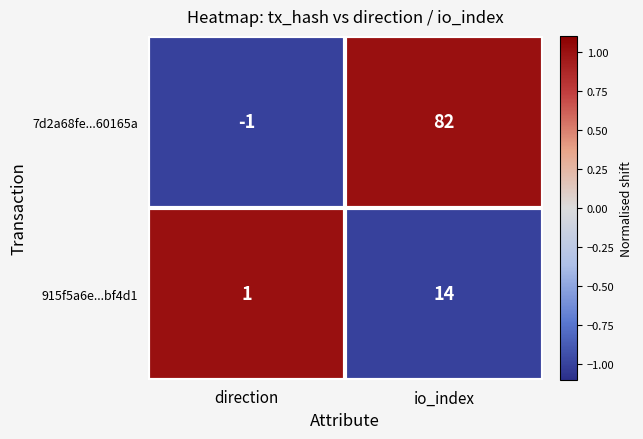

What is the maximum value for 915f5a6e...bf4d1?

14